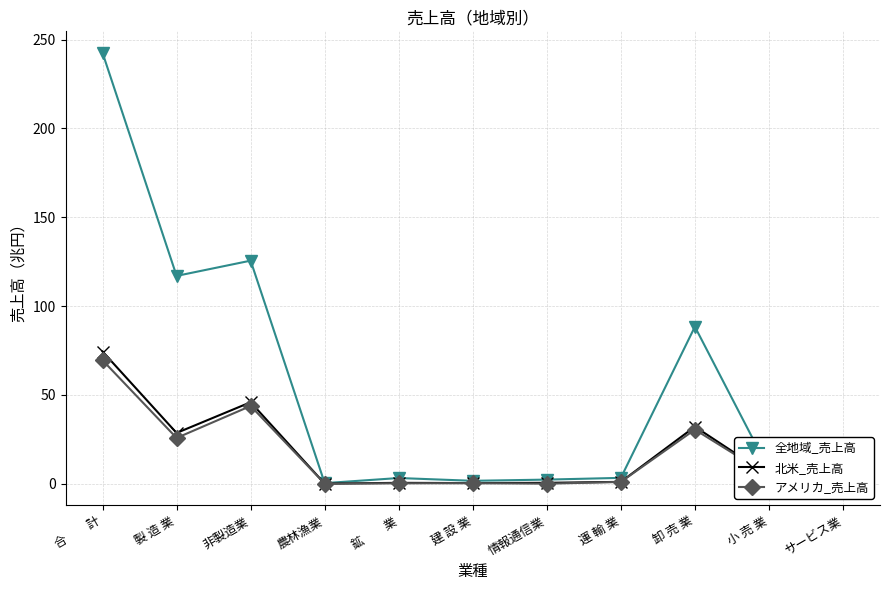

List the series in order of their peak value, highest first.

全地域_売上高, 北米_売上高, アメリカ_売上高